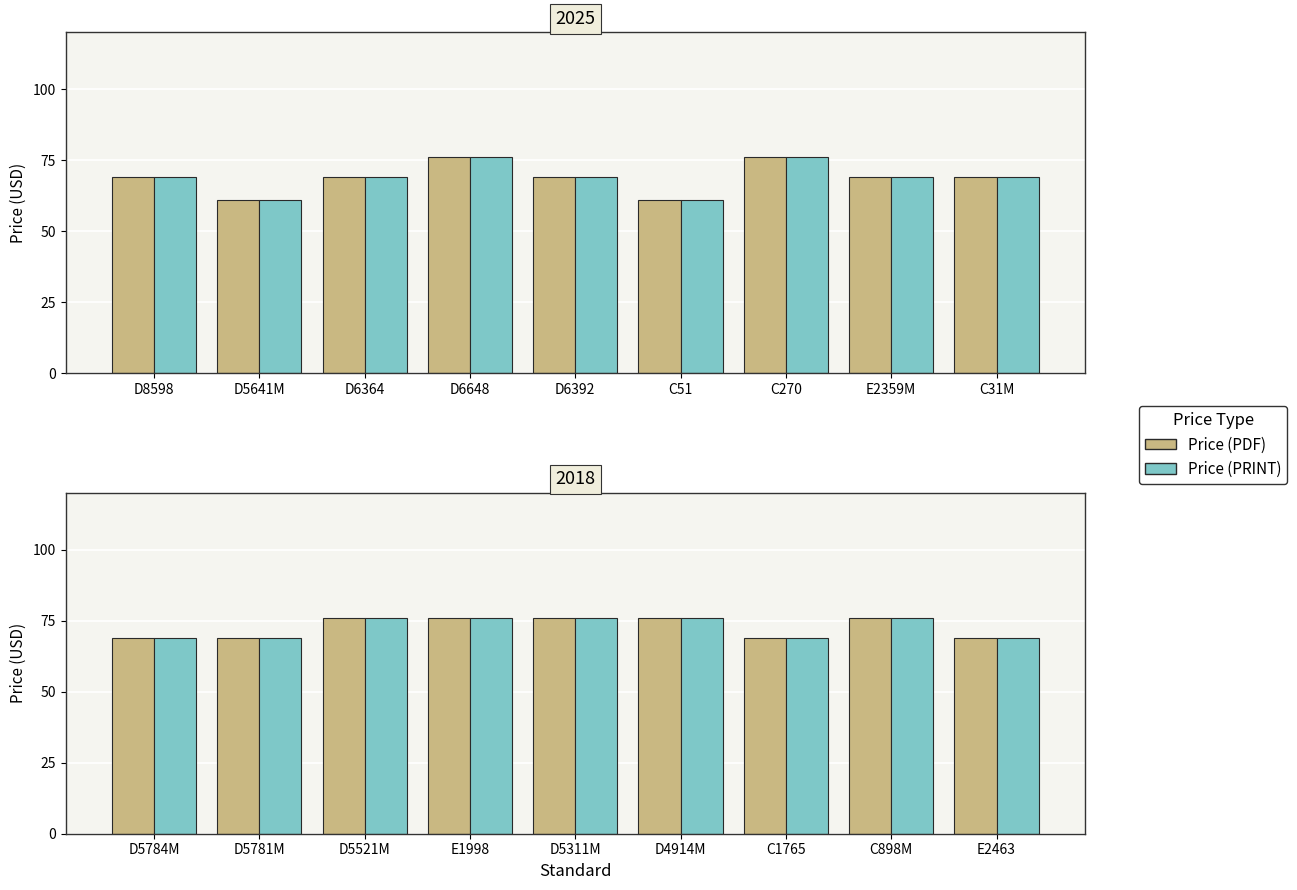

The value of Price (PDF) at E2463 is 22. True or false?

False